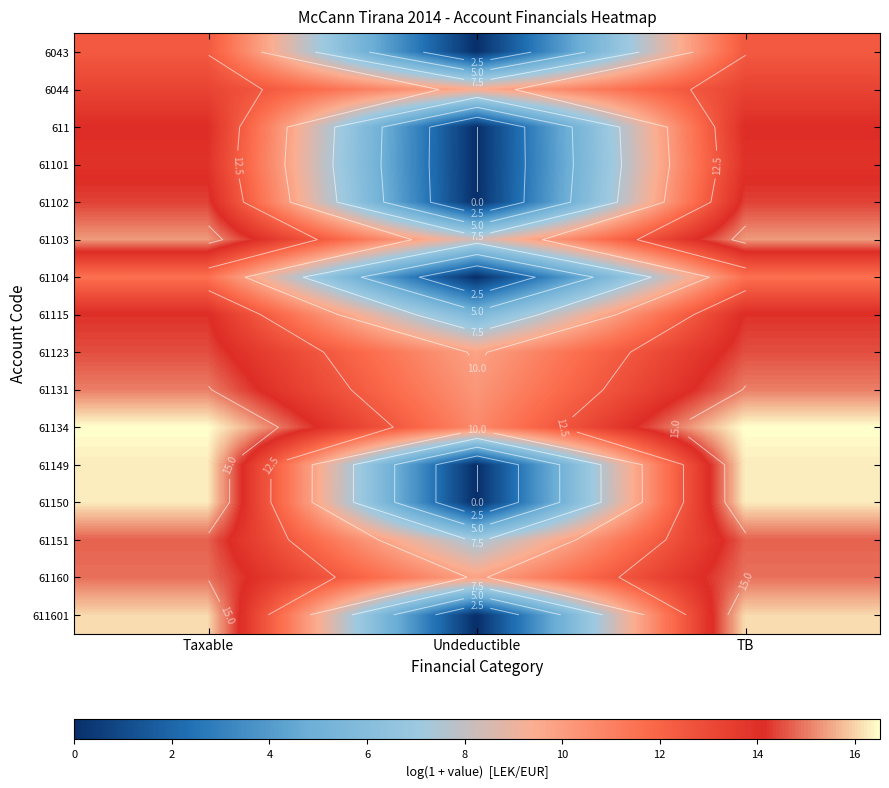

At which category is the sum across all series the highest?

TB